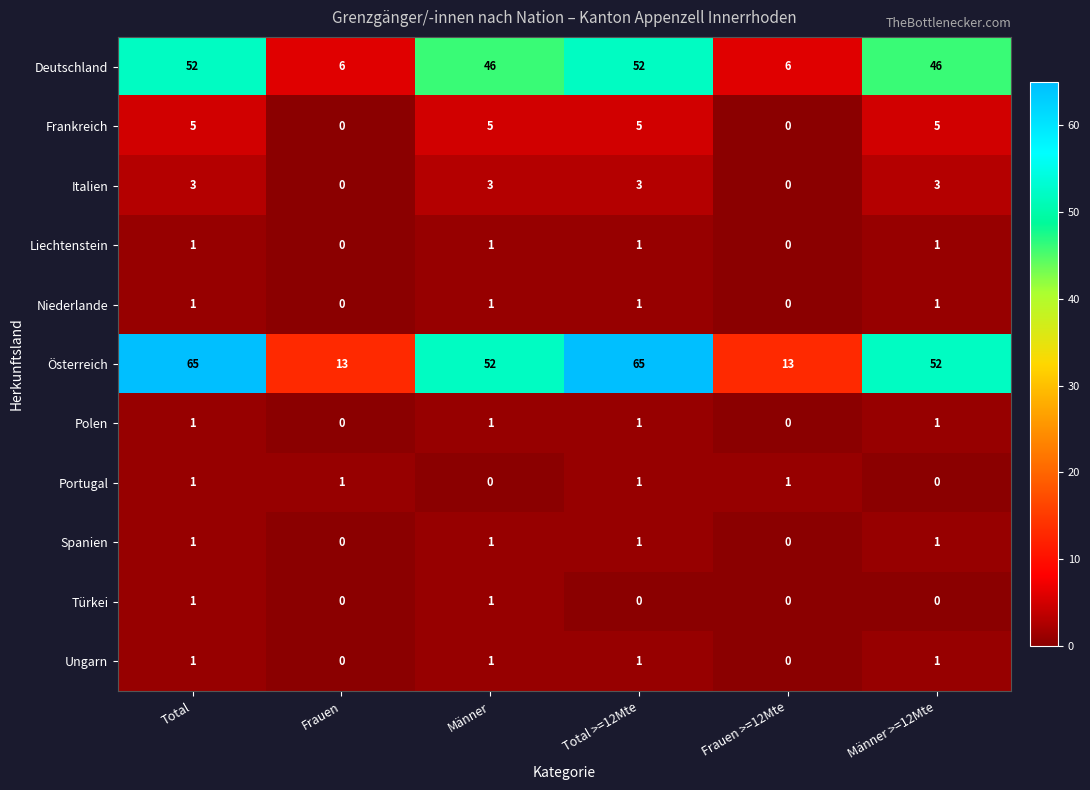

At which category is the sum across all series the highest?

Total